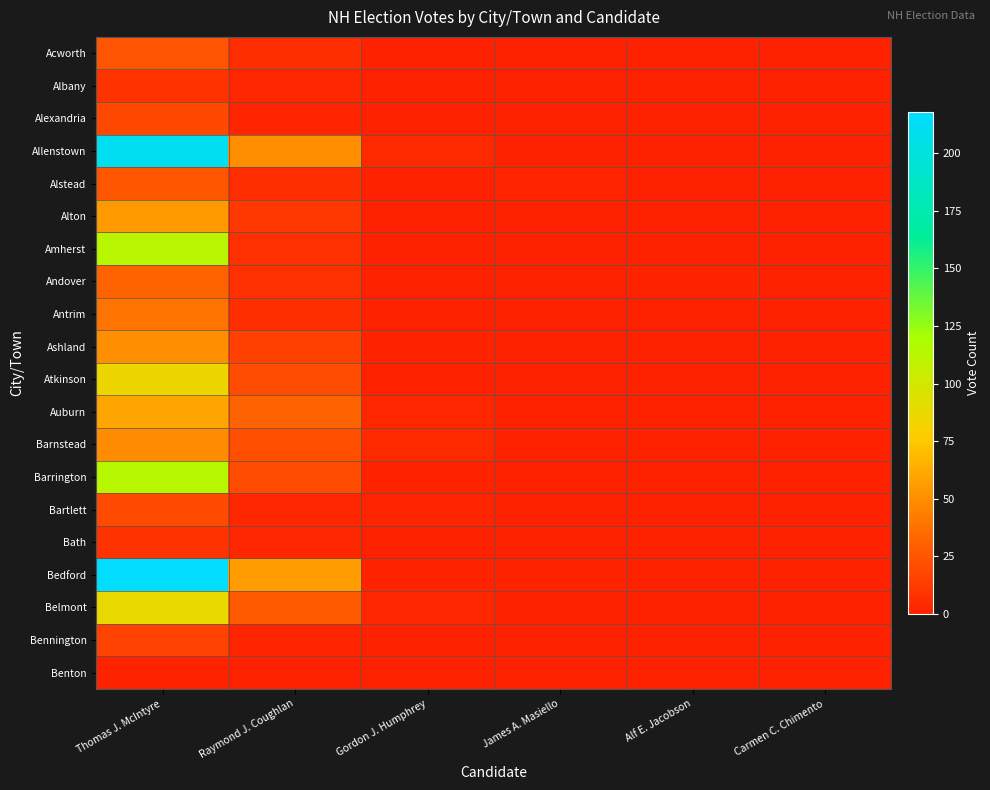

Which category has the highest value across all series?

Thomas J. McIntyre